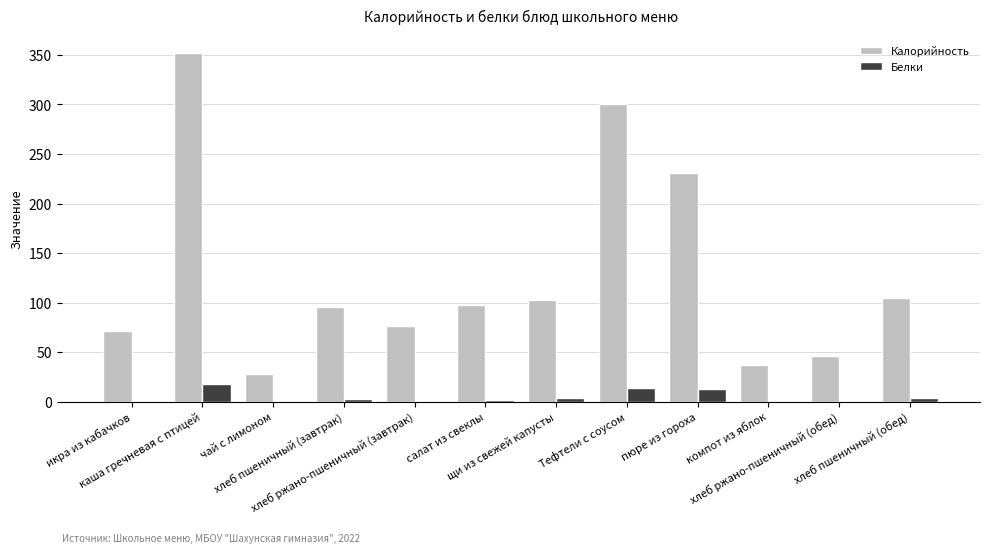

Which series has the largest total across all categories?

Калорийность